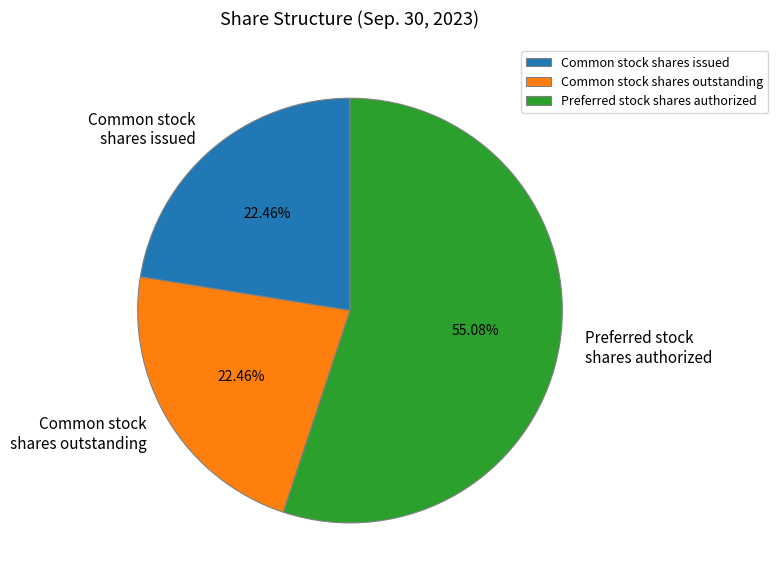

Between Preferred stock shares authorized and Common stock shares issued, which is larger?

Preferred stock shares authorized